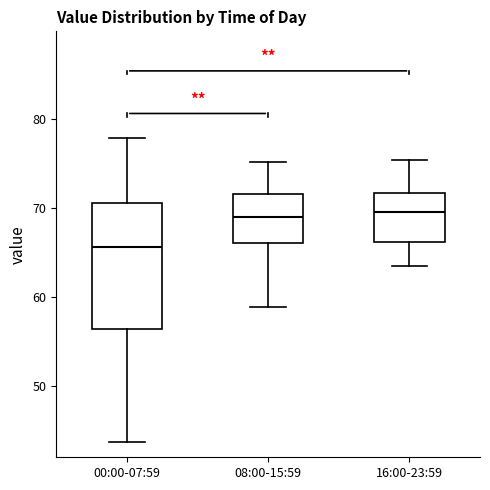

Where does the lower whisker of the box for 16:00-23:59 end on the y-axis? The values are not printed on the chart, so give them approximately, as read against the axis.

64